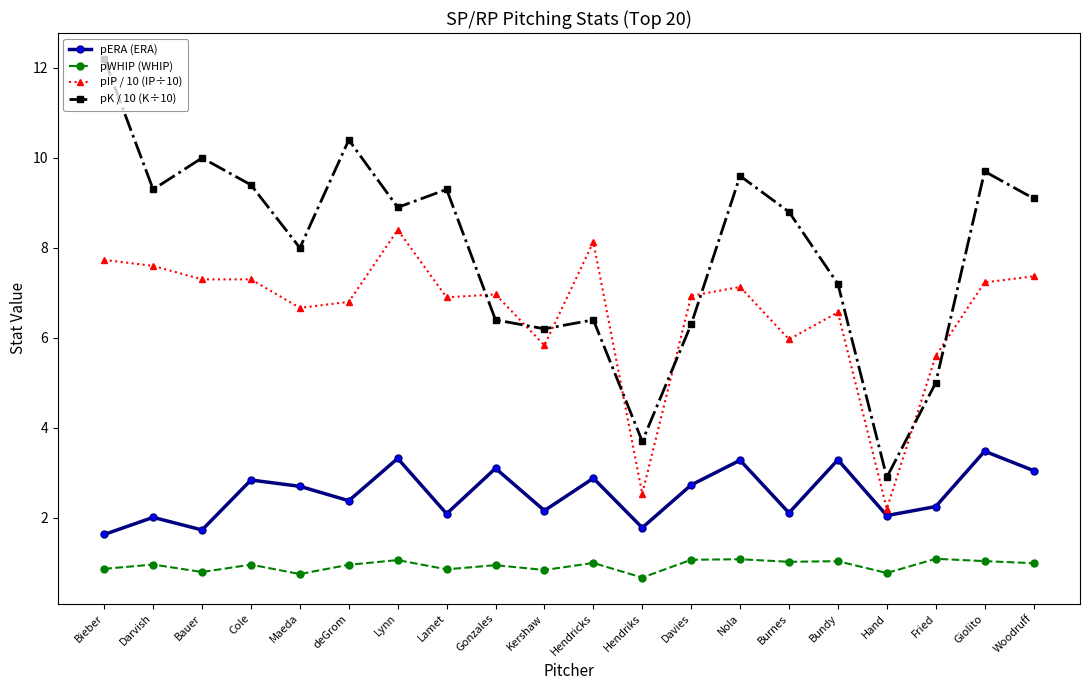

Does the chart display data point markers on the line(s)?

Yes